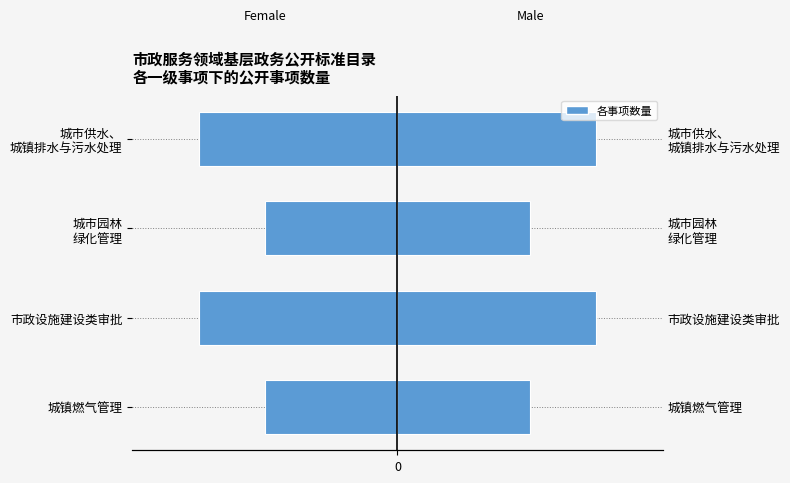

What is the difference between the maximum and minimum values in the Male series?

1